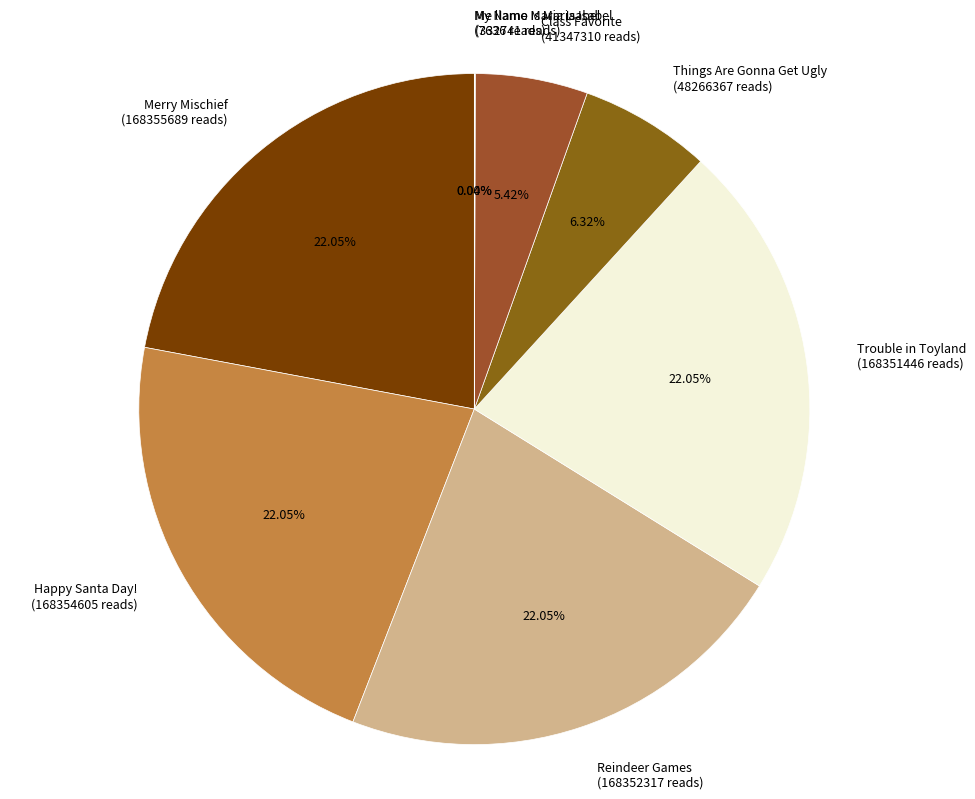

Between Merry Mischief and Things Are Gonna Get Ugly, which is larger?

Merry Mischief